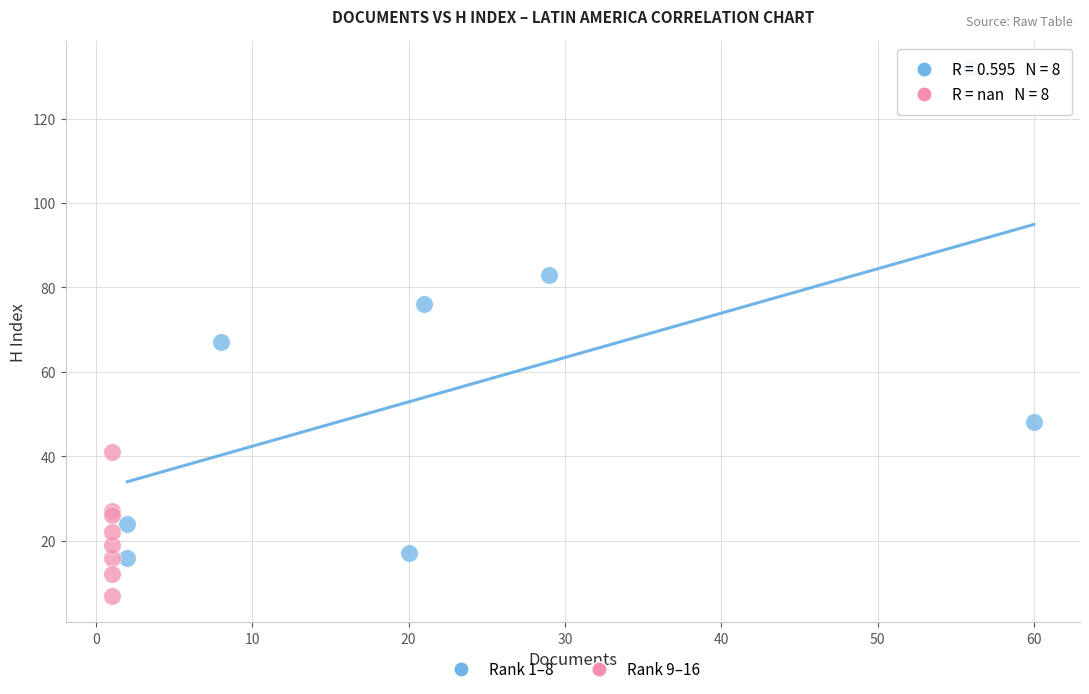

Which series has the widest spread of Y values?

Rank 1–8